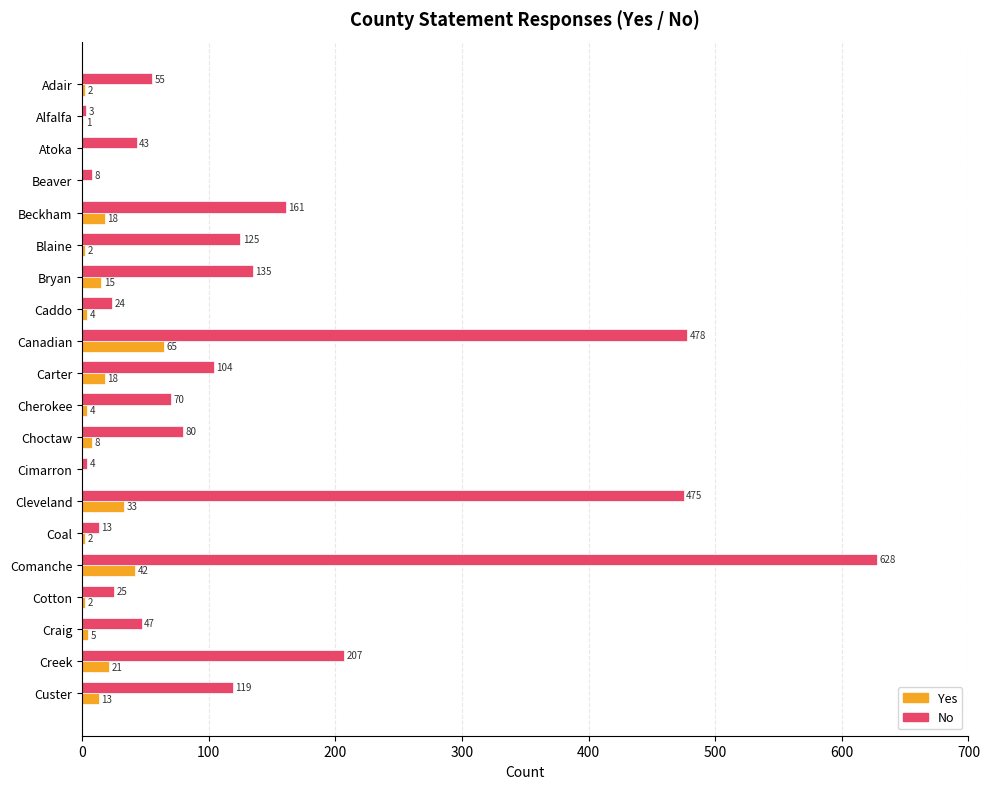

What is the average value of the No series?

140